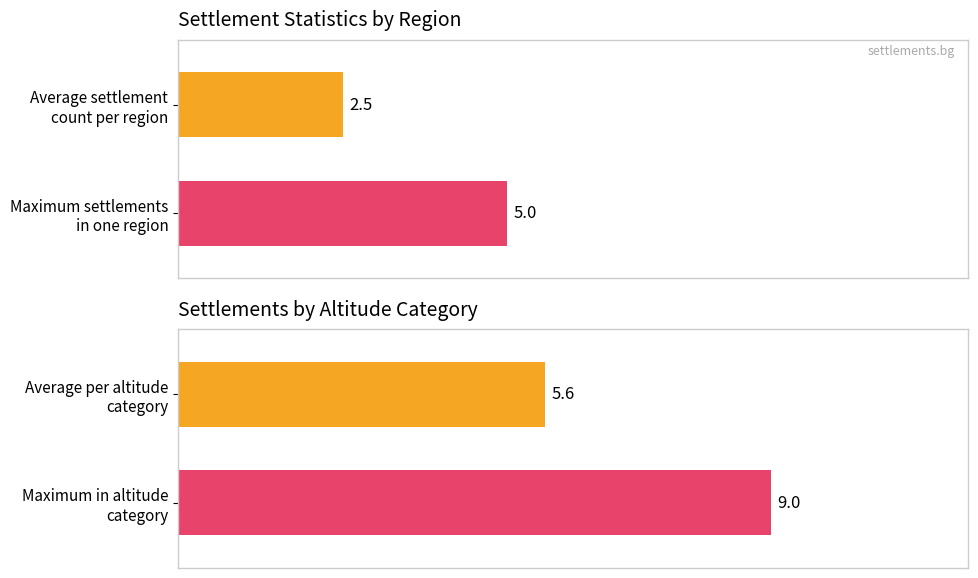

True or false: Average count has a value of 3.0 at Maximum settlements in one region.

False